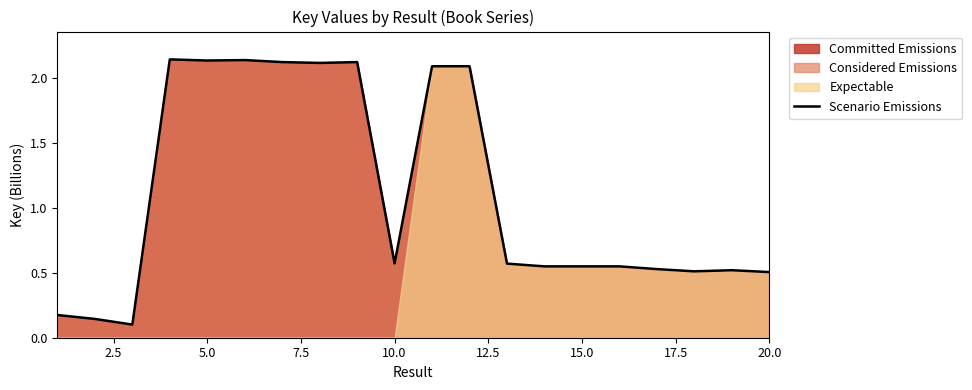

How many points are higher than both their immediate neighbors (excluding endpoints)?

5